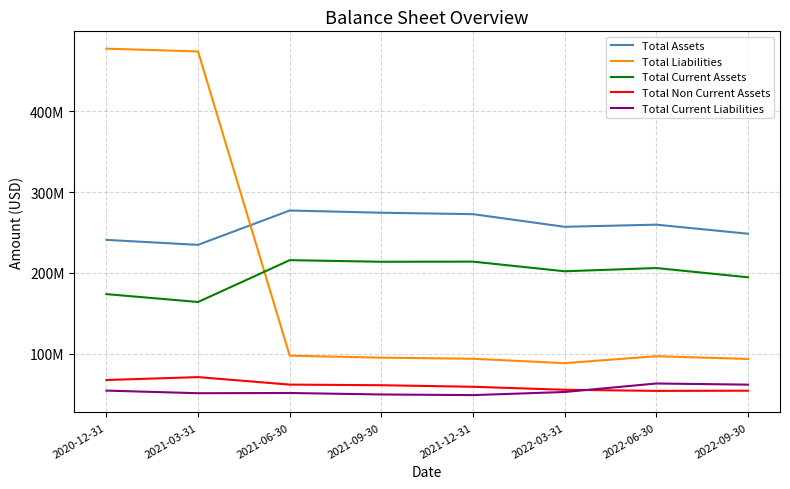

Where is the first local maximum for Total Liabilities?

2022-06-30